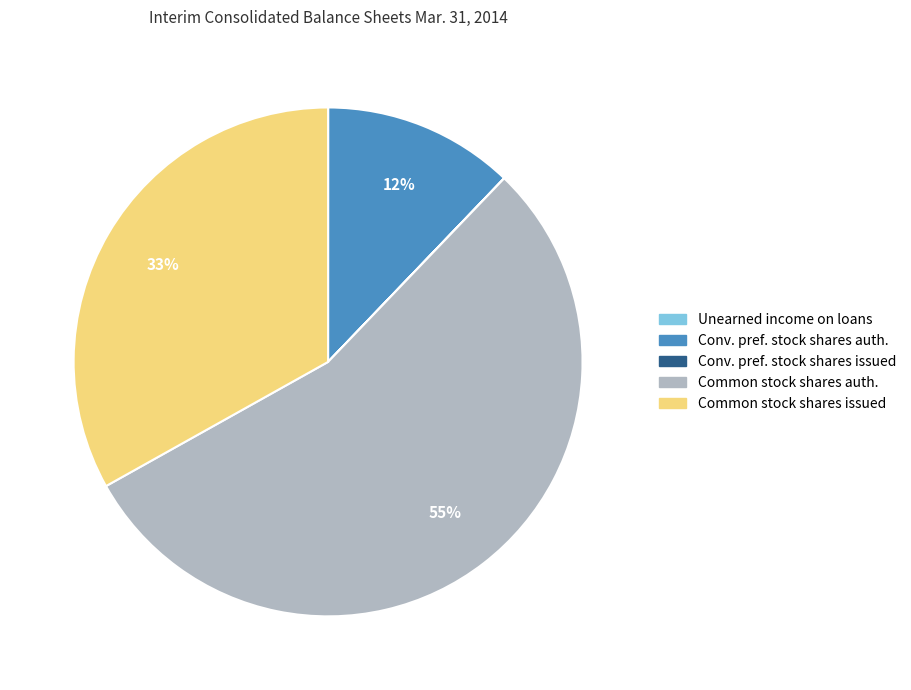

Between Conv. pref. stock shares auth. and Common stock shares auth., which is larger?

Common stock shares auth.